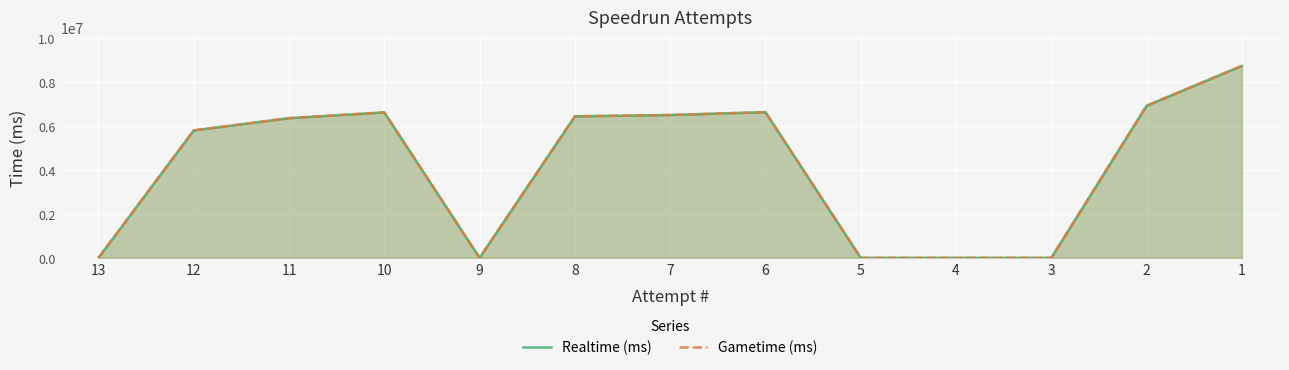

How many data points in Gametime (ms) are less than 6348883?

6